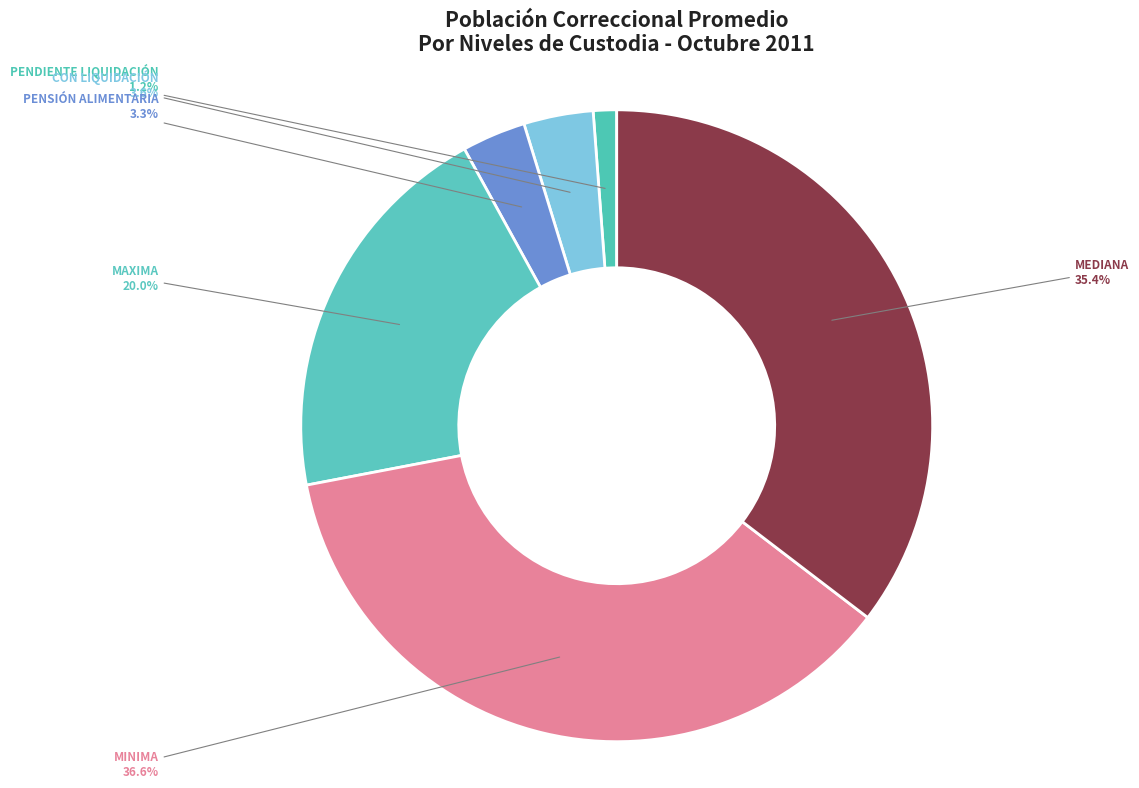

The MAXIMA slice represents 30% of the pie. True or false?

False